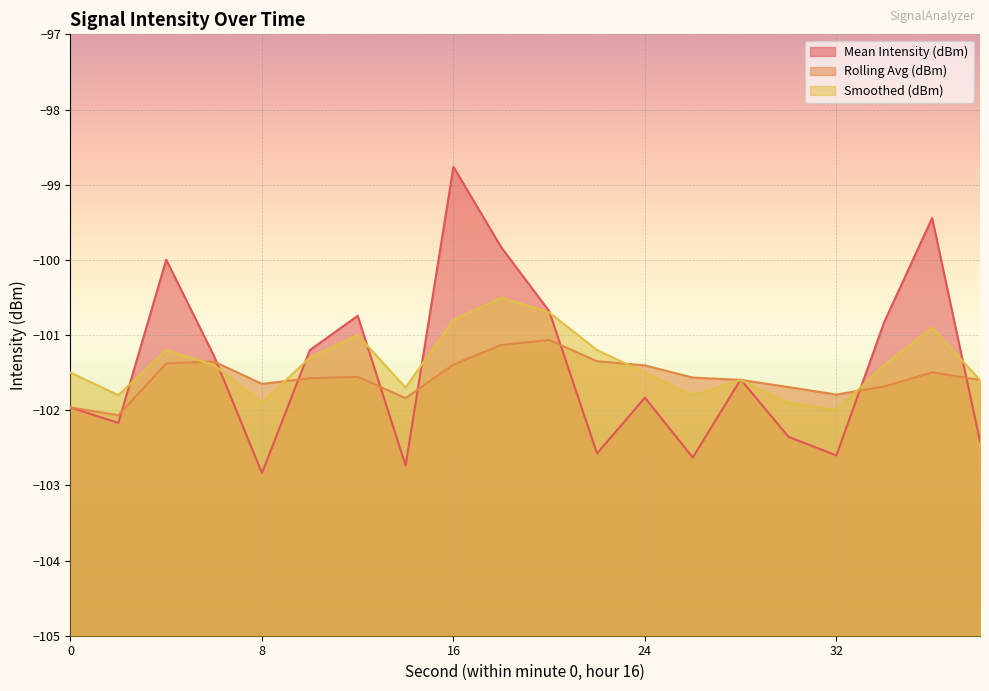

True or false: Rolling Avg (dBm) has a value of -143.0 at 34.

False